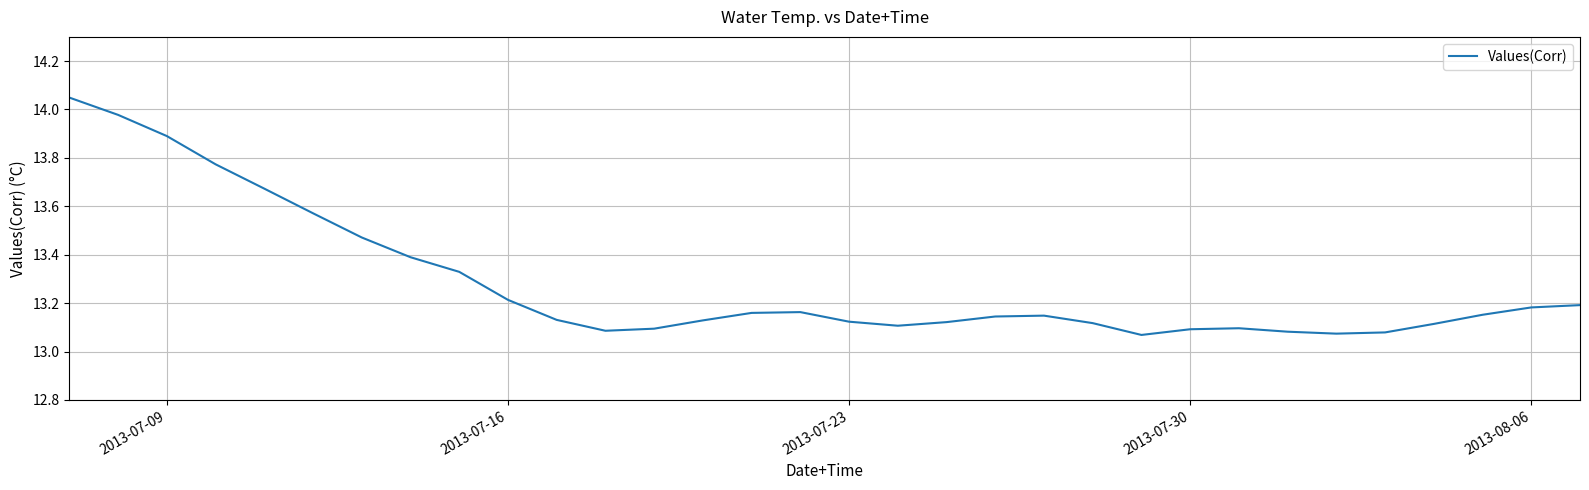

Does the chart display data point markers on the line(s)?

No